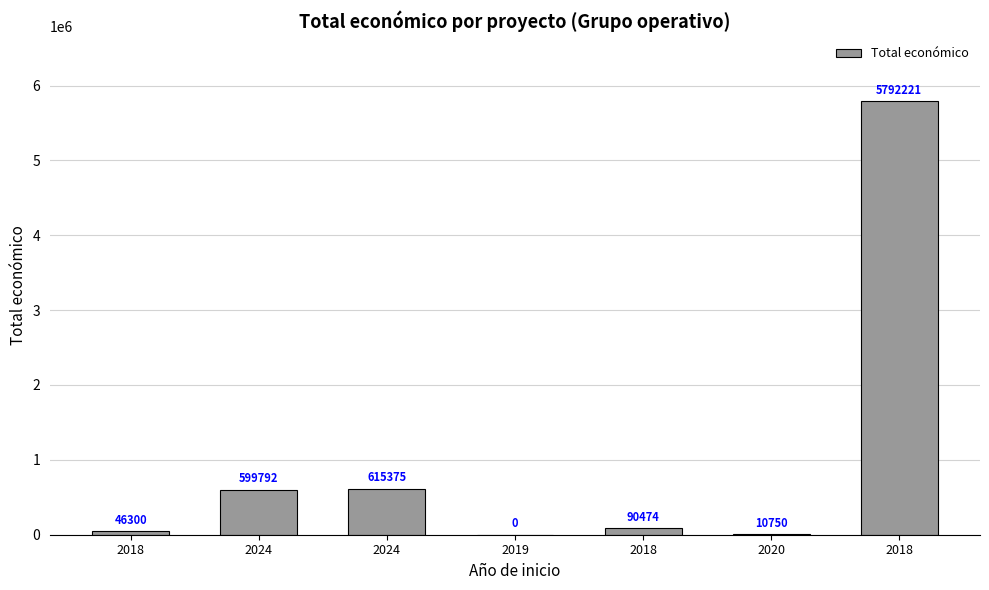

How many values are above zero?

6